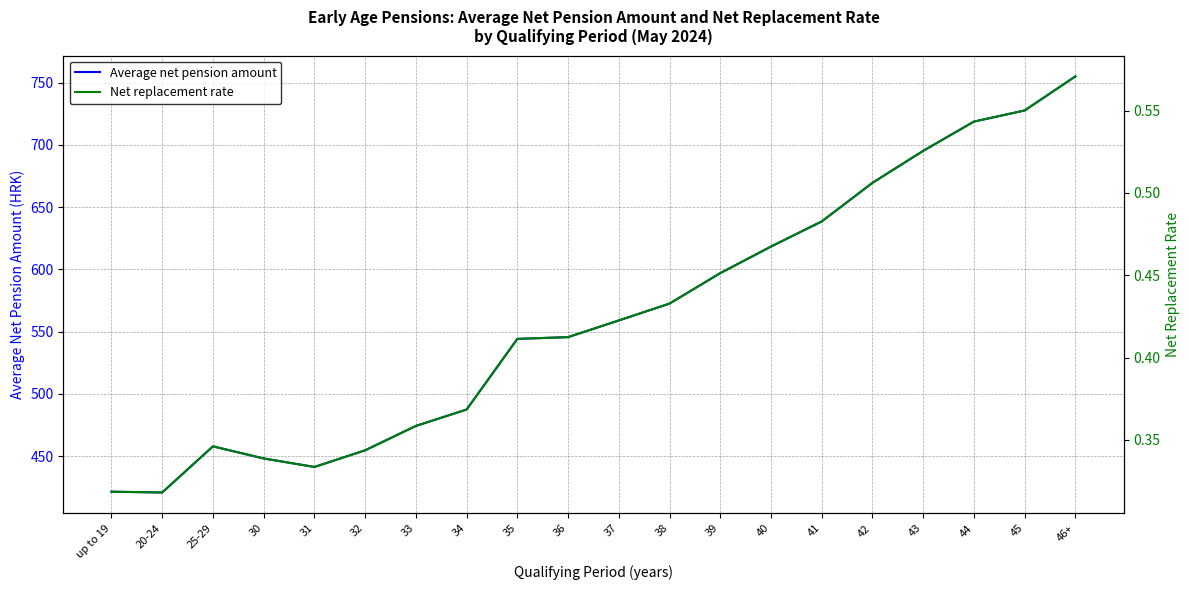

How many lines are shown in the chart?

2